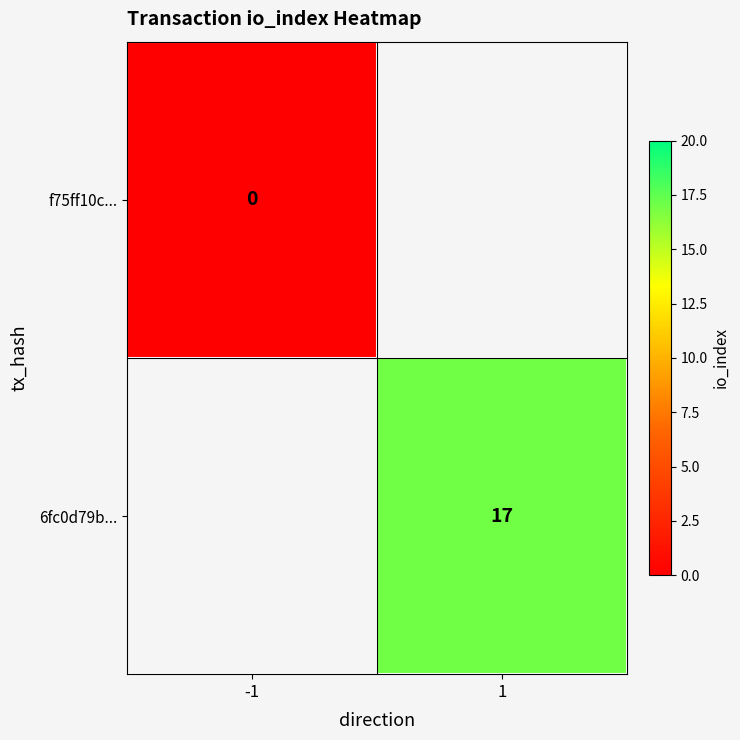

At how many categories does at least one series exceed 14?

1